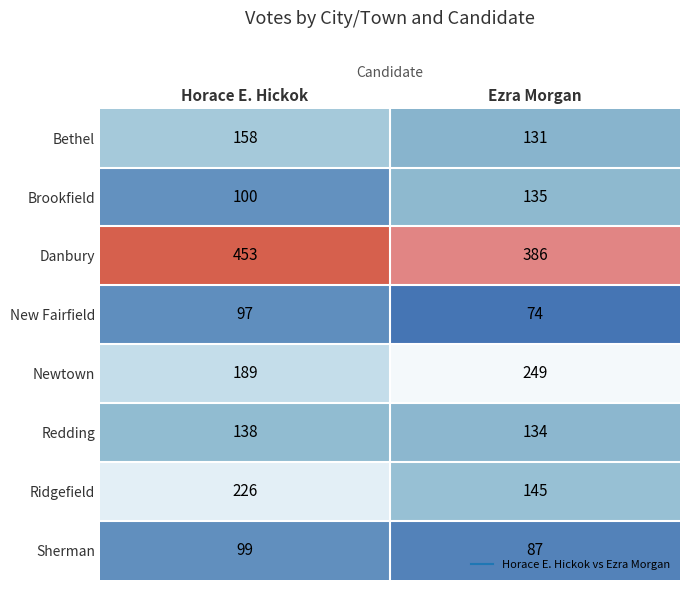

Reading left to right, transcribe all the data shown in this chart.

Bethel: Horace E. Hickok=158	Ezra Morgan=131
Brookfield: Horace E. Hickok=100	Ezra Morgan=135
Danbury: Horace E. Hickok=453	Ezra Morgan=386
New Fairfield: Horace E. Hickok=97	Ezra Morgan=74
Newtown: Horace E. Hickok=189	Ezra Morgan=249
Redding: Horace E. Hickok=138	Ezra Morgan=134
Ridgefield: Horace E. Hickok=226	Ezra Morgan=145
Sherman: Horace E. Hickok=99	Ezra Morgan=87